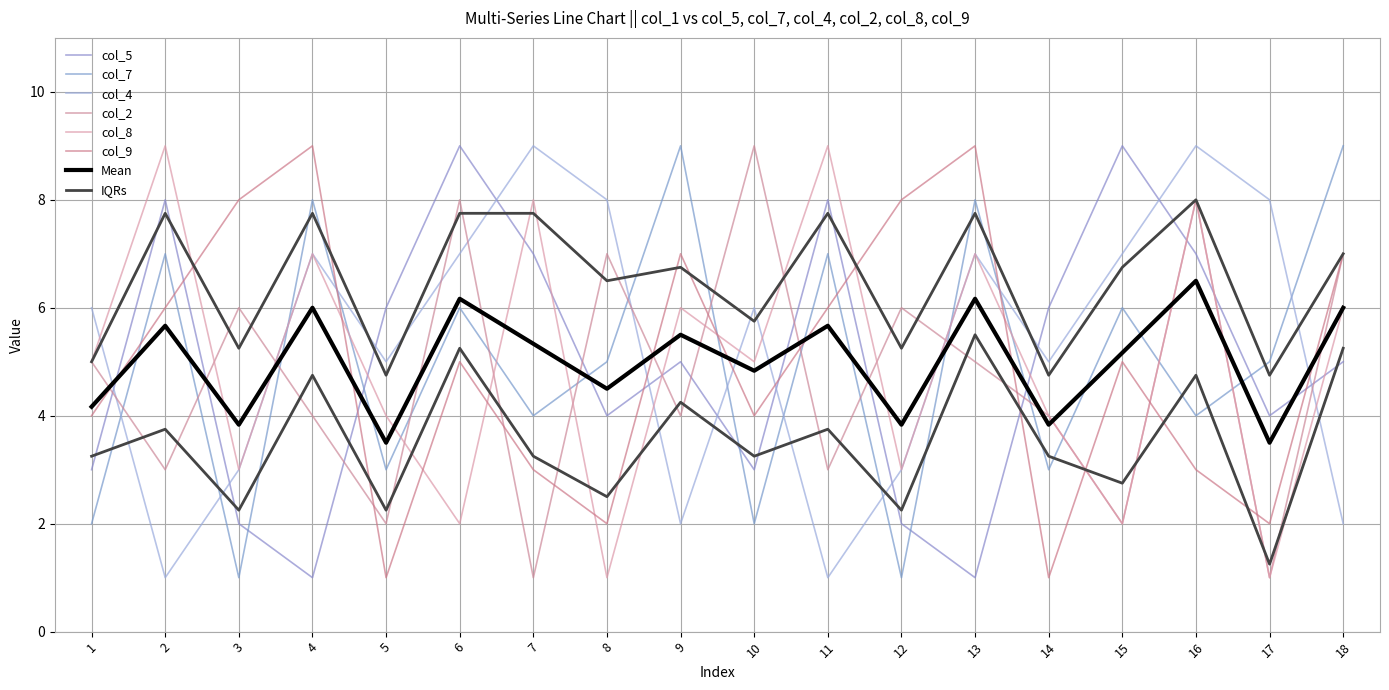

Between 8 and 14, which series saw the biggest shift?

col_4